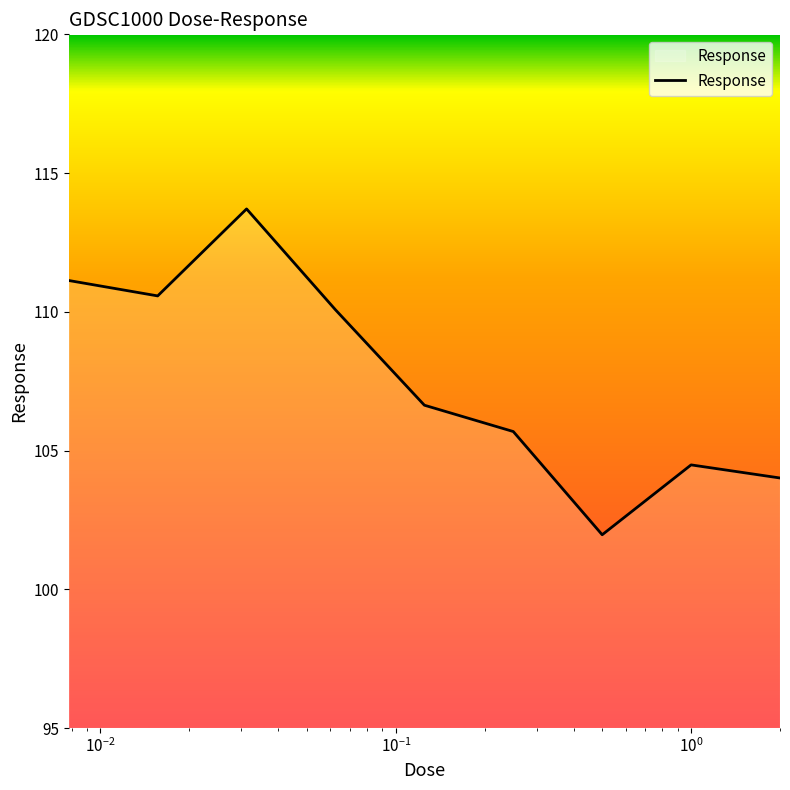

What is the minimum value shown in the chart?

102.0